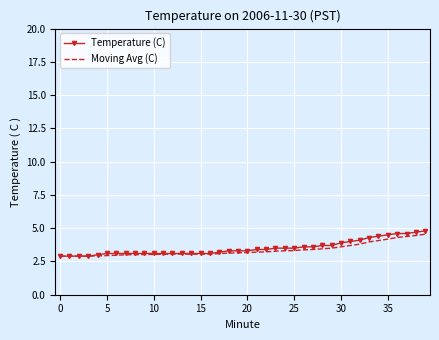

Which series has the widest spread of values?

Temperature (C)